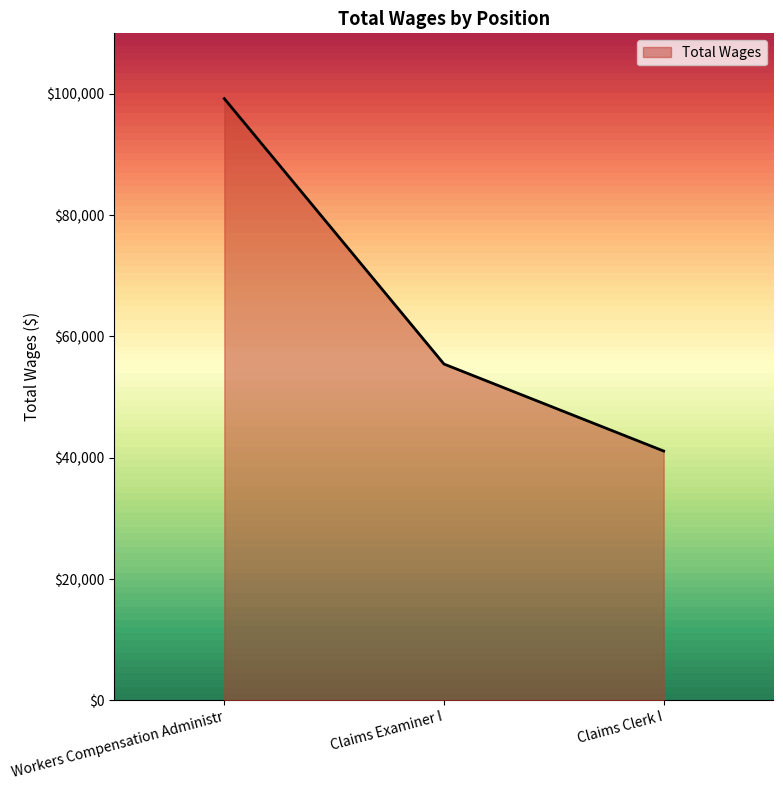

How many values are between 41109 and 99230?

3